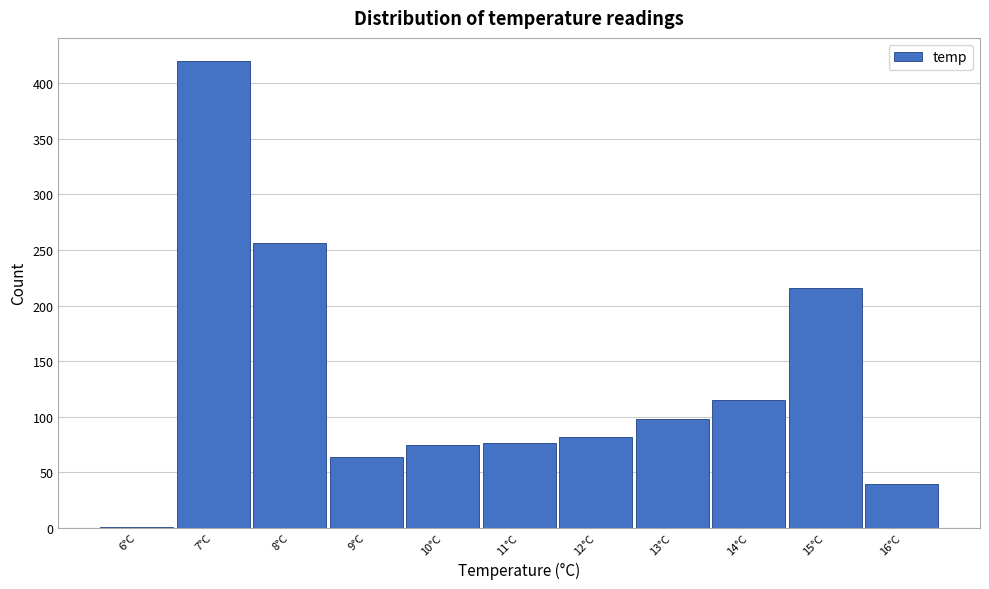

Reading left to right, extract all data points from this chart.

6°C=1	7°C=420	8°C=256	9°C=64	10°C=74	11°C=76	12°C=82	13°C=98	14°C=115	15°C=216	16°C=39